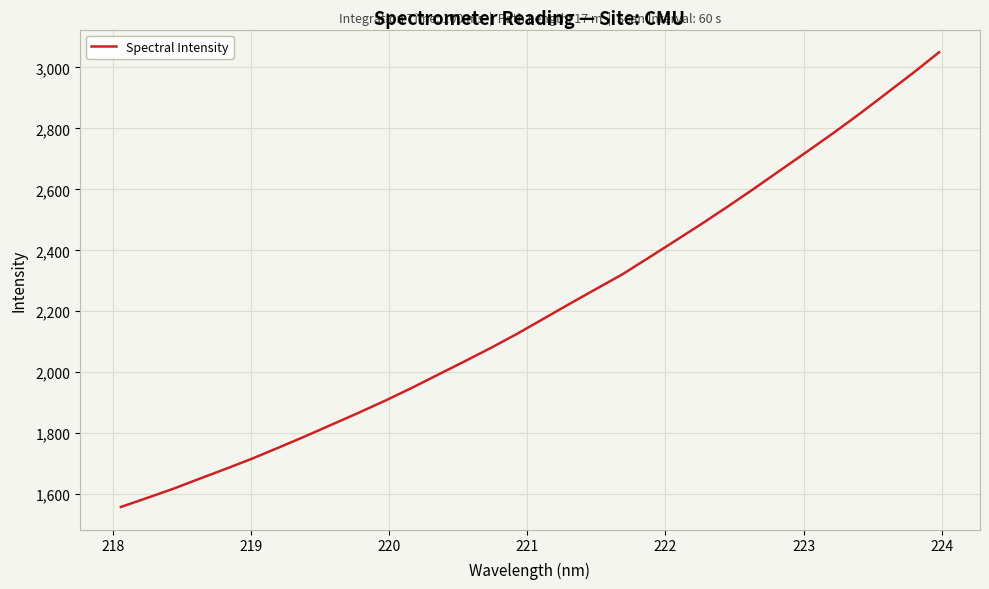

What is the difference between the maximum and minimum values?

1491.9